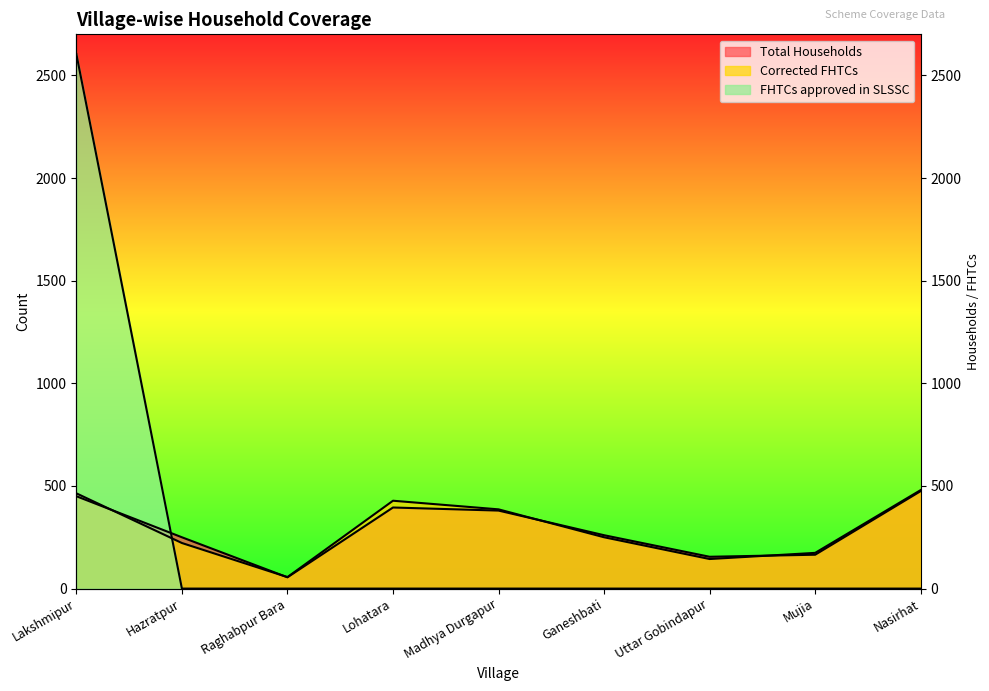

What is the greatest value displayed?

2604